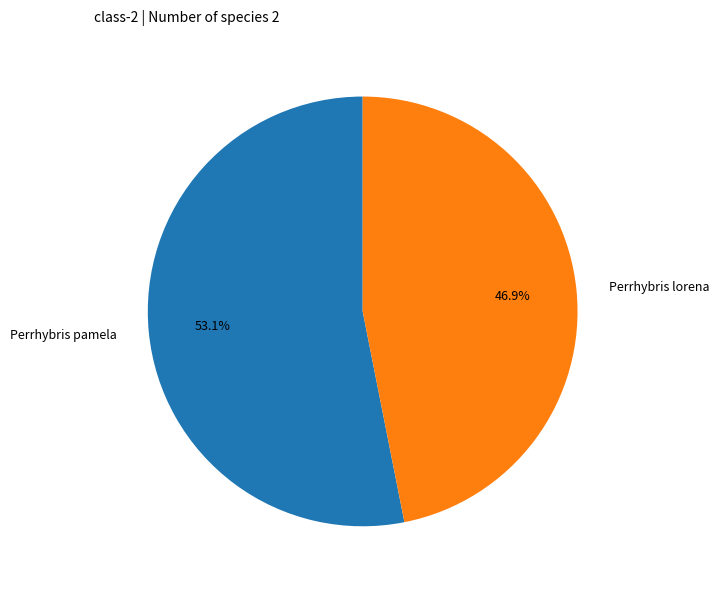

What is the smallest slice in the pie chart?

Perrhybris lorena